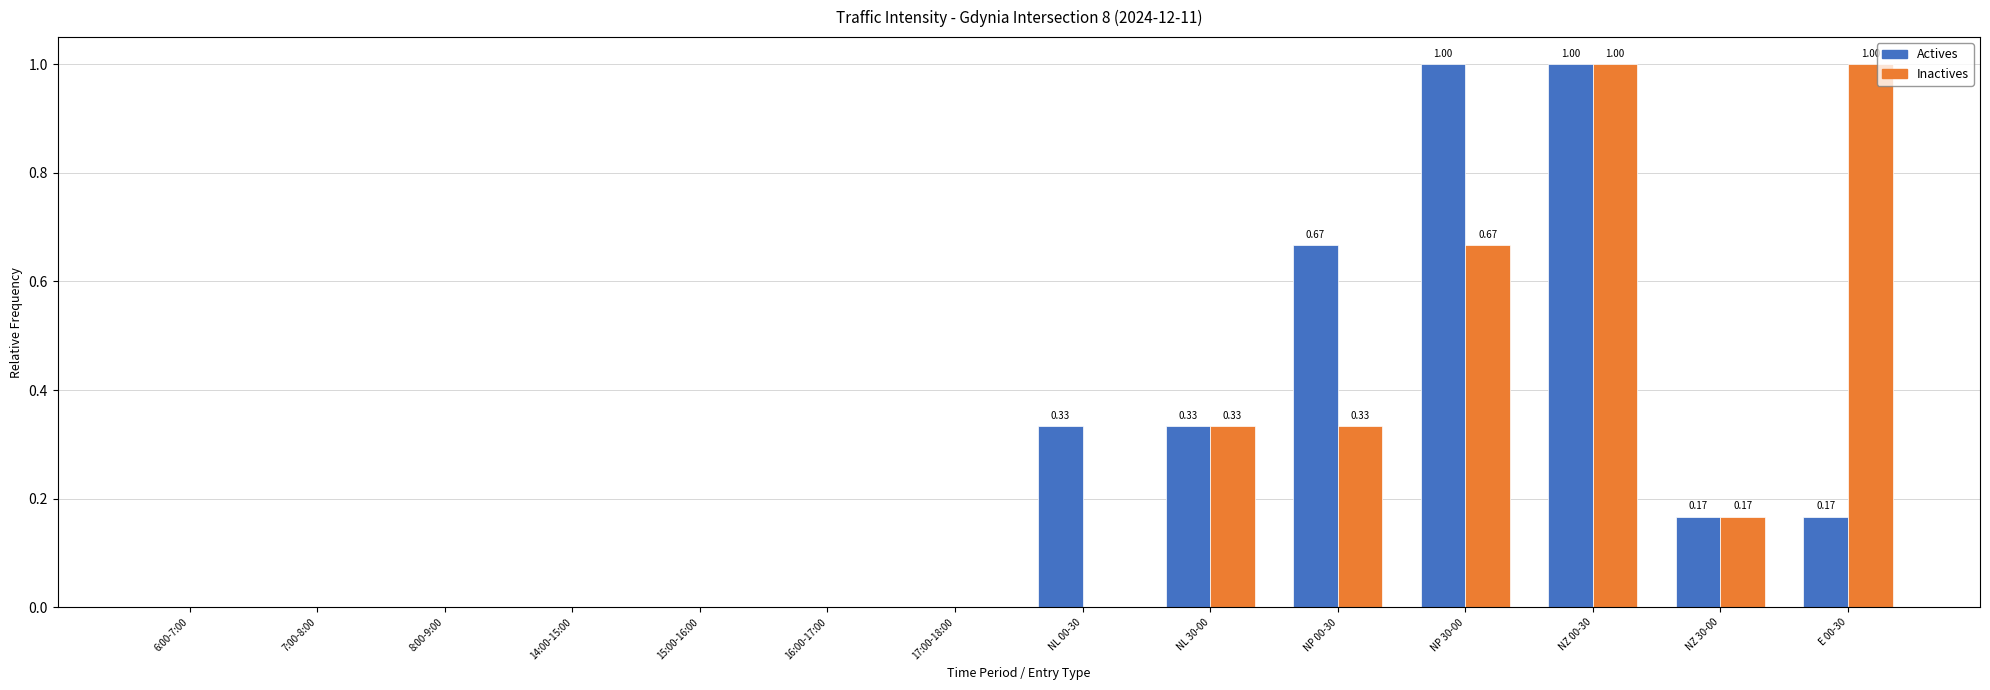

The Inactives series shows 0.0 at 17:00-18:00. True or false?

True